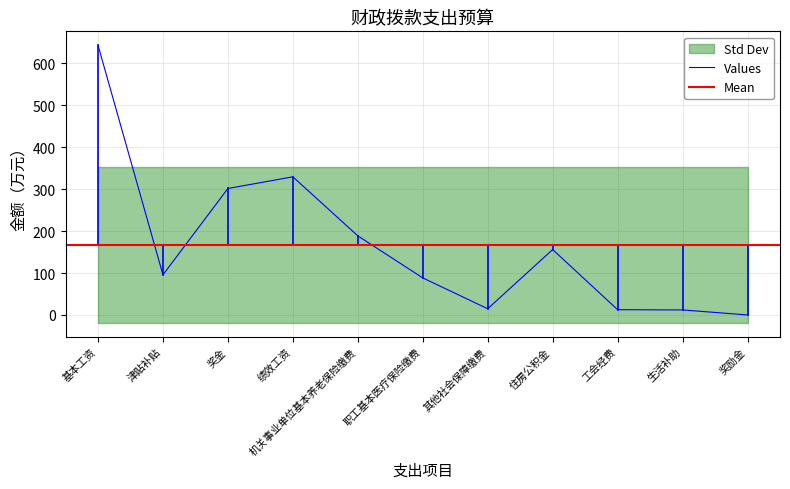

Is this an area chart (filled region under the line)?

No